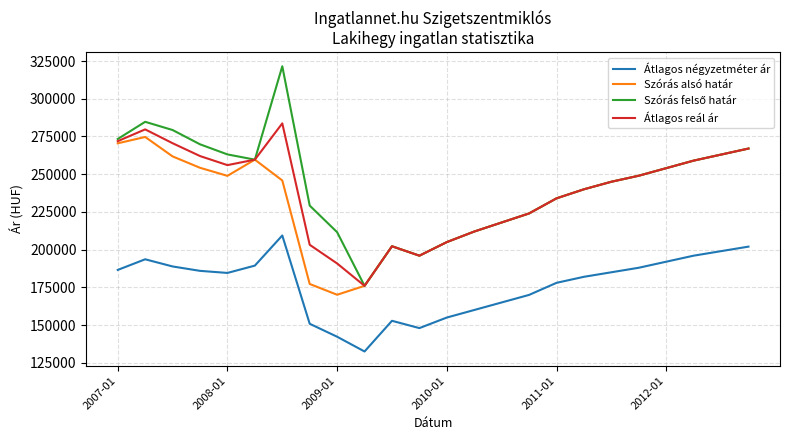

What is the lowest value of the Átlagos négyzetméter ár series?

132500